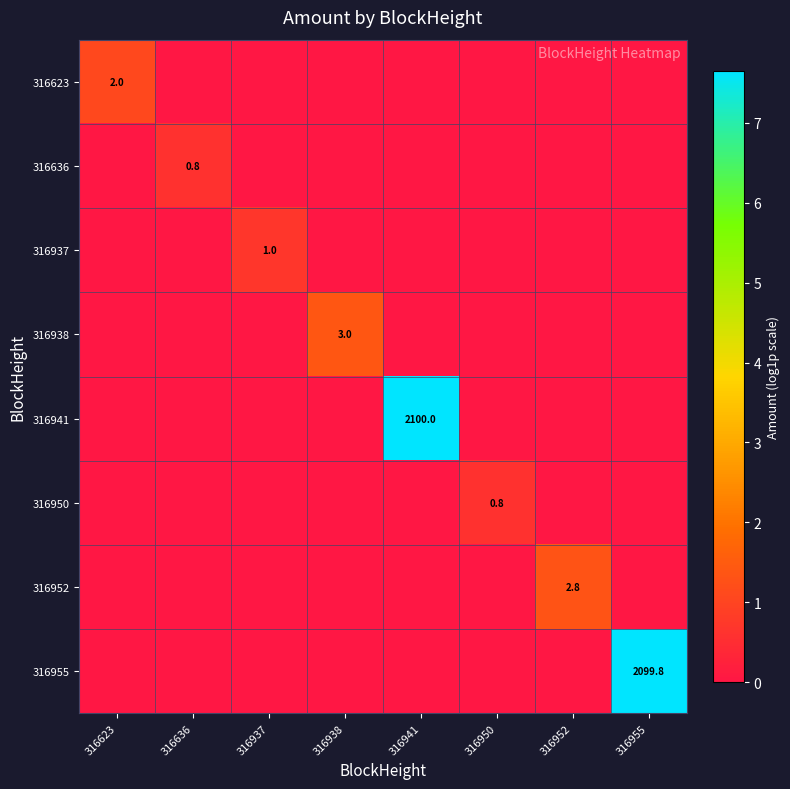

The value of 316955 at 316955 is 3677.1. True or false?

False